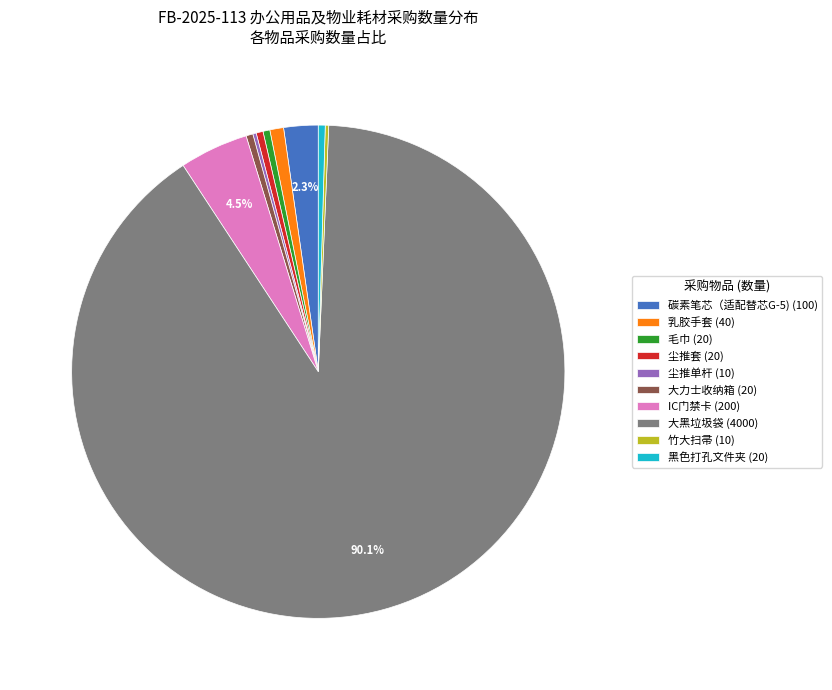

How much of the chart is everything except IC门禁卡?

95.5%